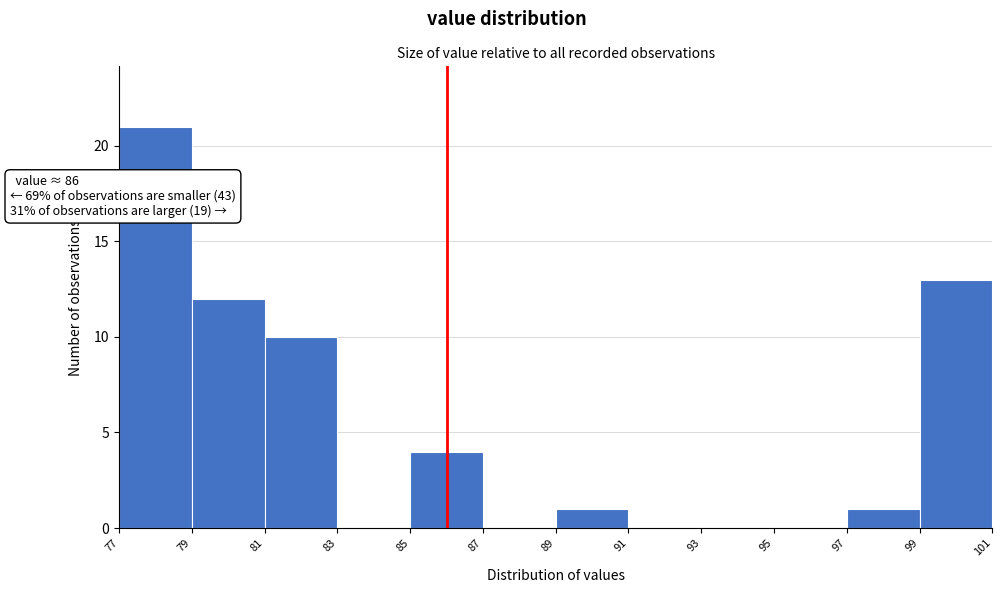

Which range on the x-axis has the tallest bar?

77 to 79